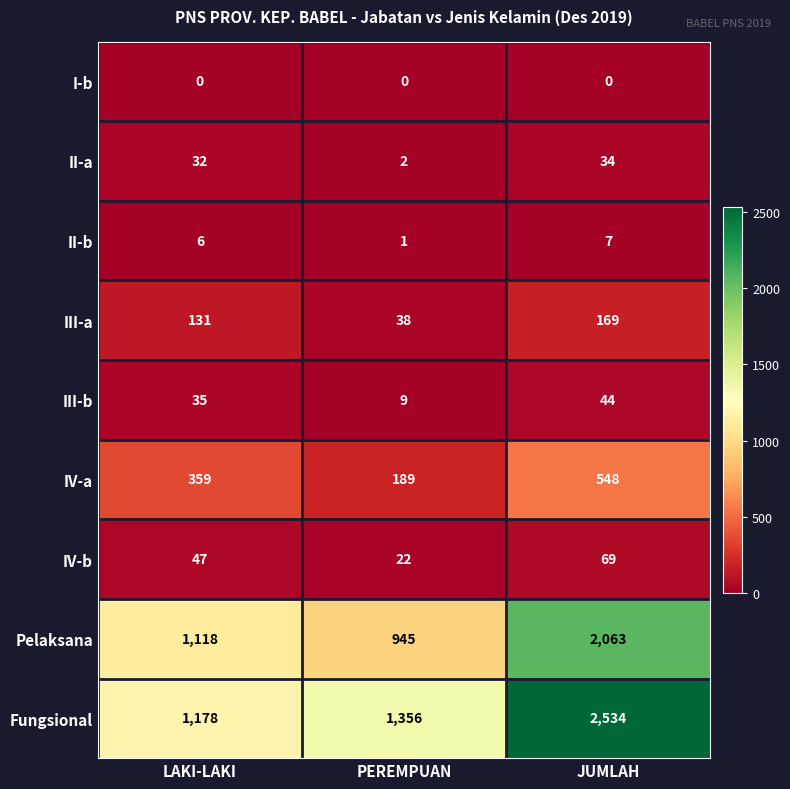

How many data points in II-b are less than 6?

1